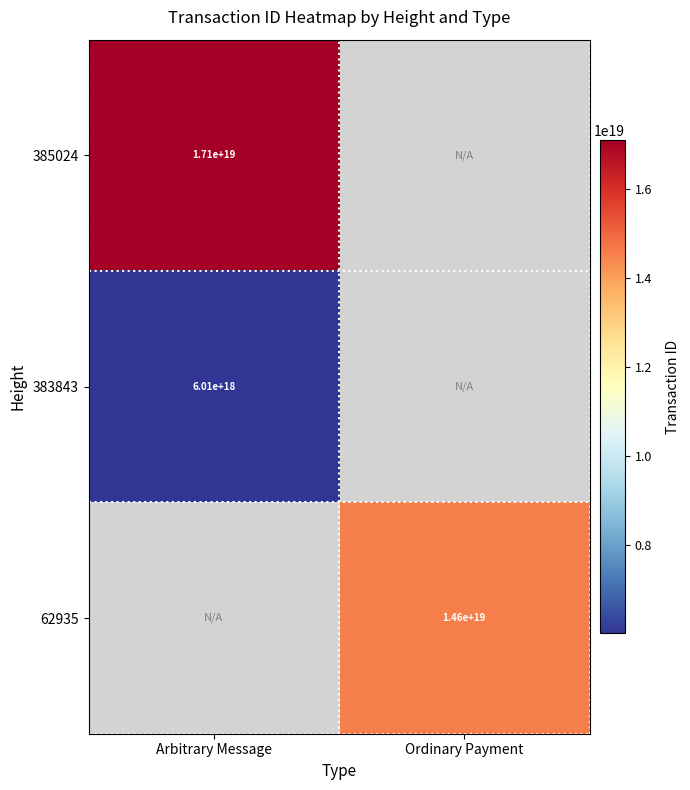

How many data points does each series have?

2